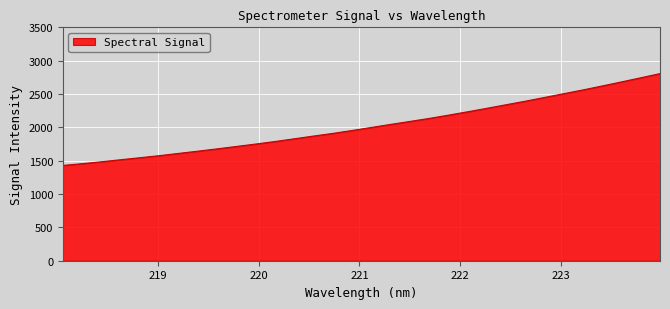

What is the difference between the maximum and minimum values?

1377.1